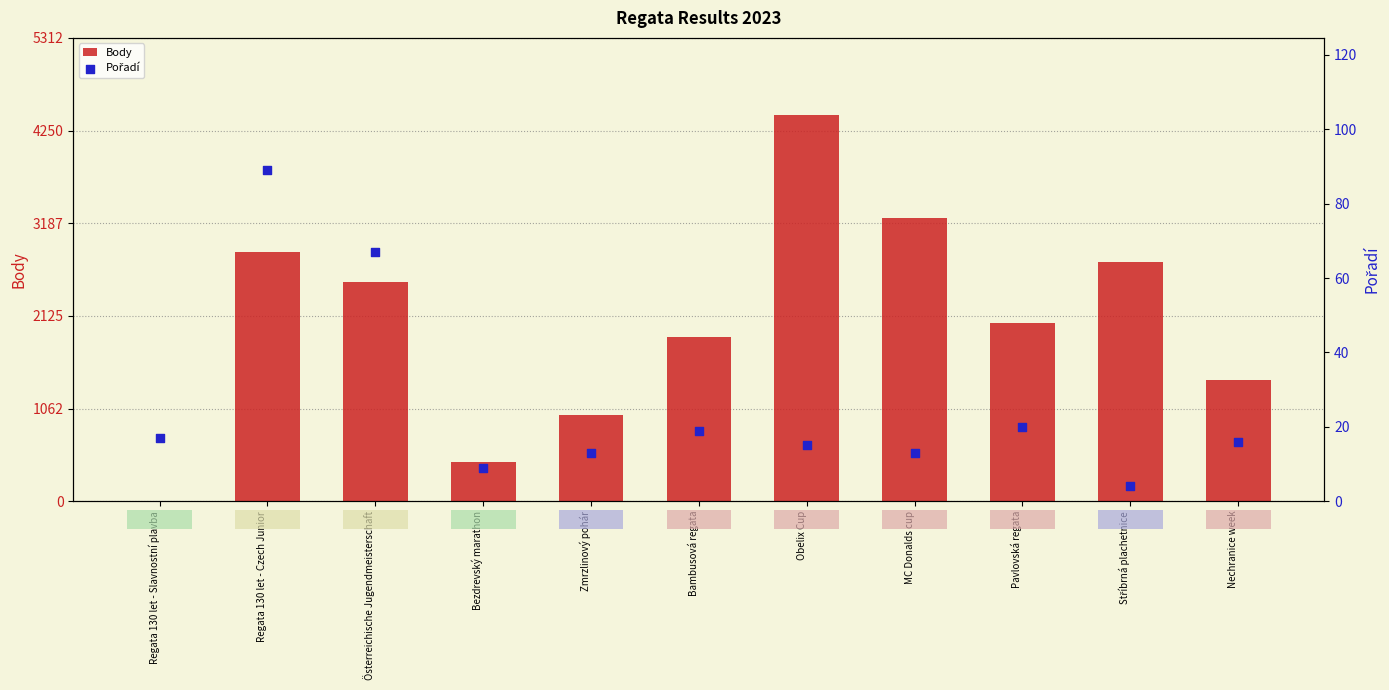

Which series has the widest spread of Y values?

Body